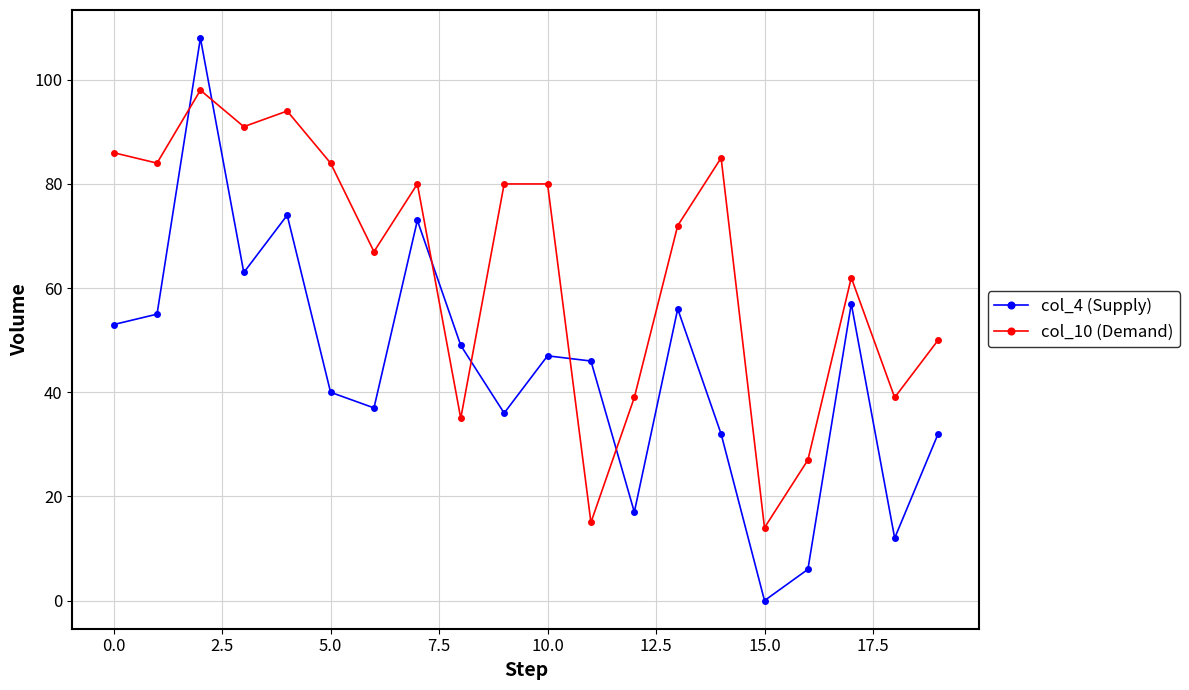

What is the value of the col_10 (Demand) point at the 9th from the left?

35